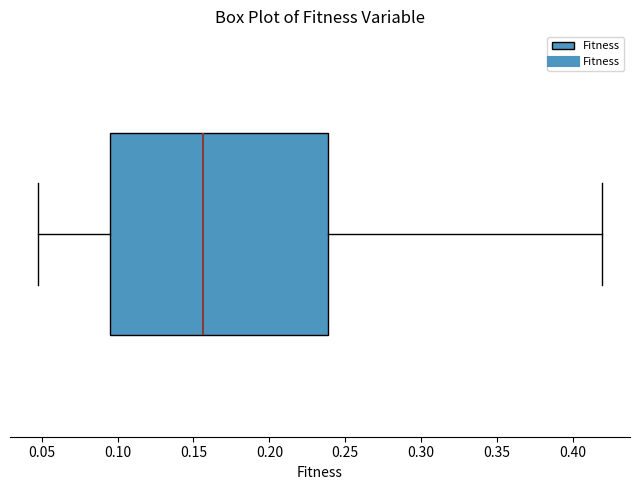

Transcribe this box plot: give where the median line is, the range the box spans, and where the two whiskers end, as read against the x-axis. The values are not printed on the chart, so give them approximately, as read against the axis.

median 0.155, box 0.095 to 0.240, whiskers 0.050 to 0.420